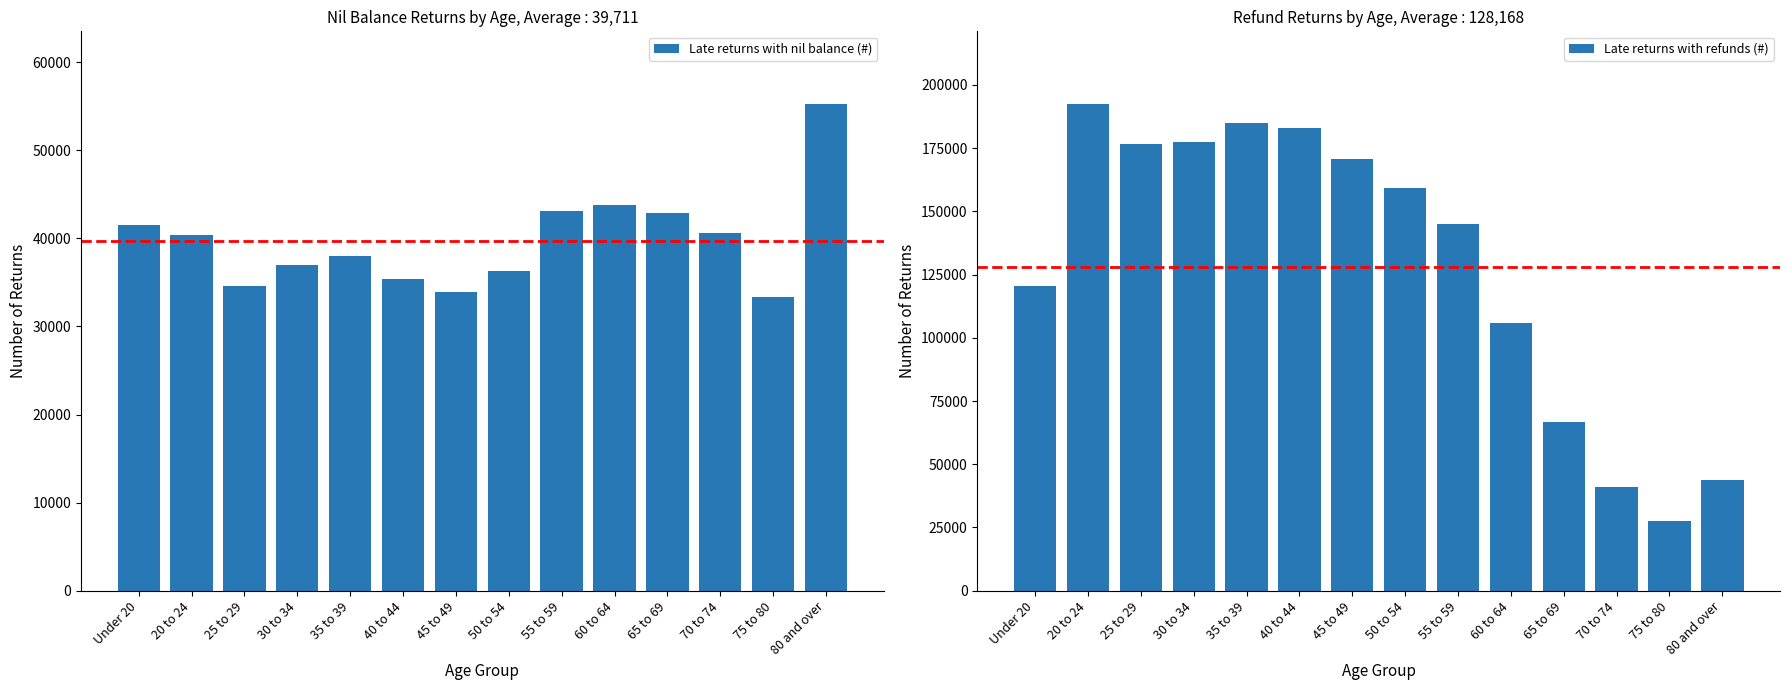

What are all the series names shown in the legend?

Late returns with nil balance (#), Late returns with refunds (#)